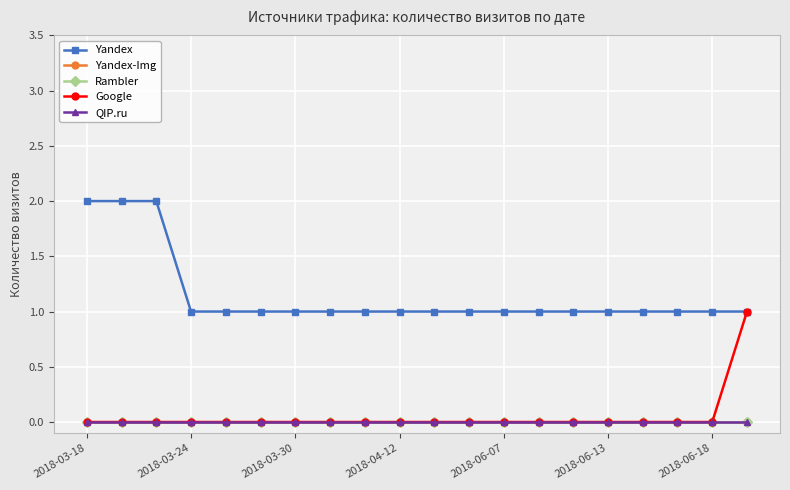

Does the chart have visible grid lines?

Yes